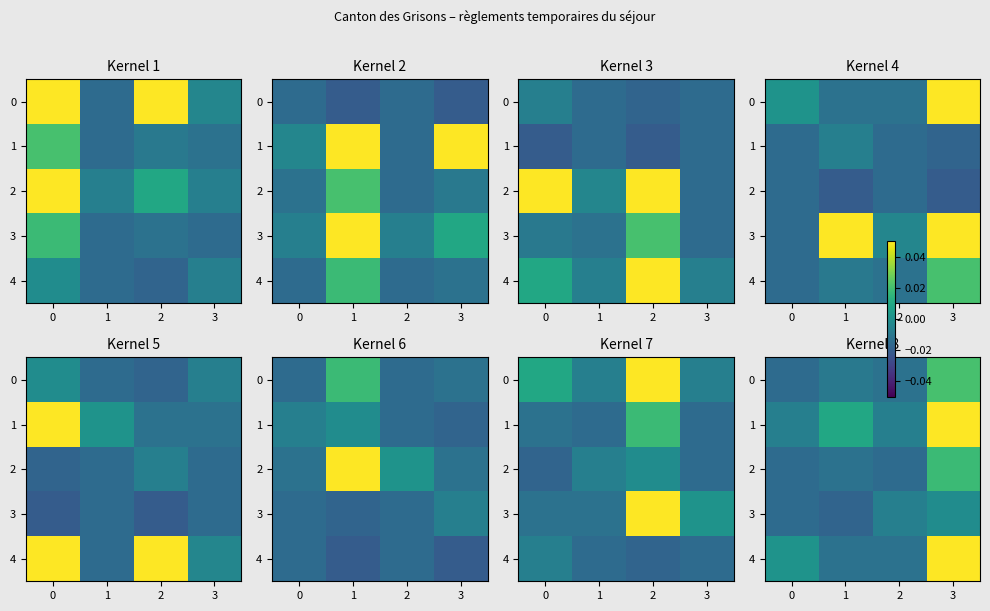

The value of 0 at 2 is -0.0. True or false?

False